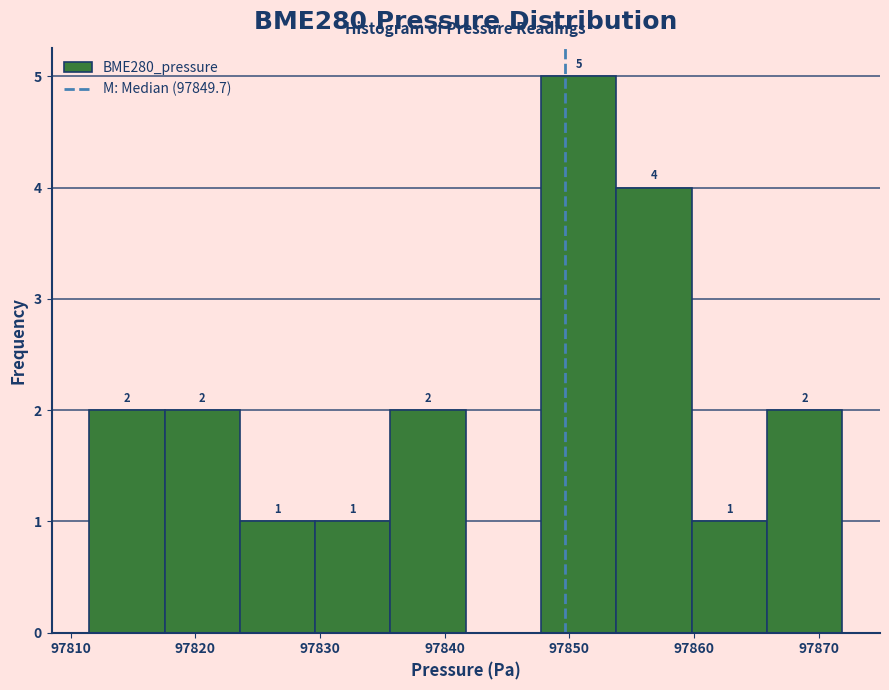

Which range on the x-axis has the tallest bar?

97848 to 97854